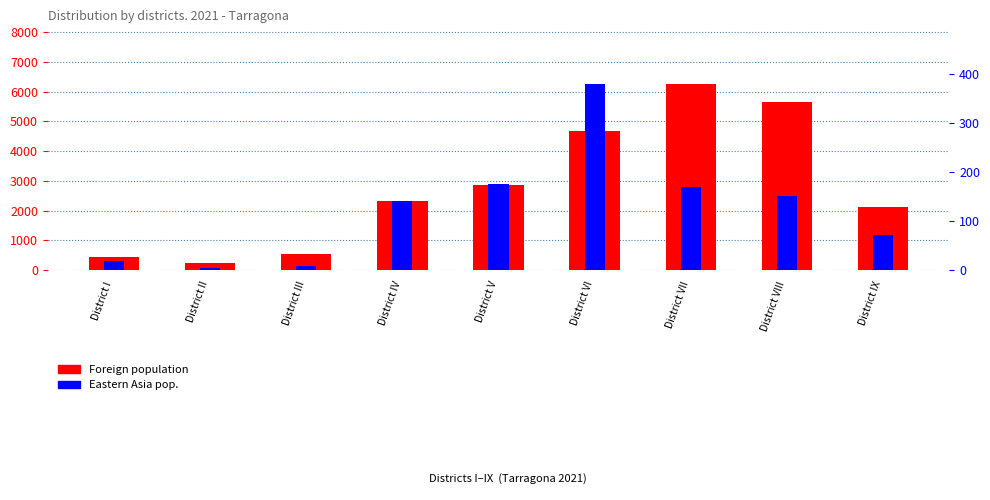

At which label is Foreign population closest to 3249?

District V